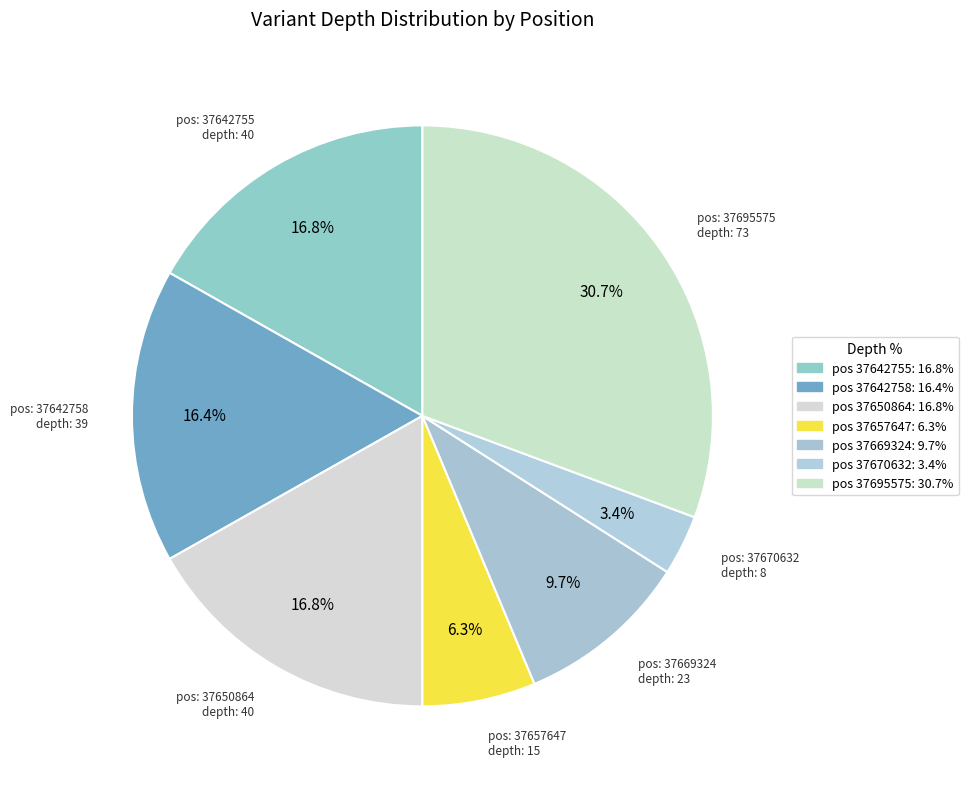

What is the smallest slice in the pie chart?

37670632